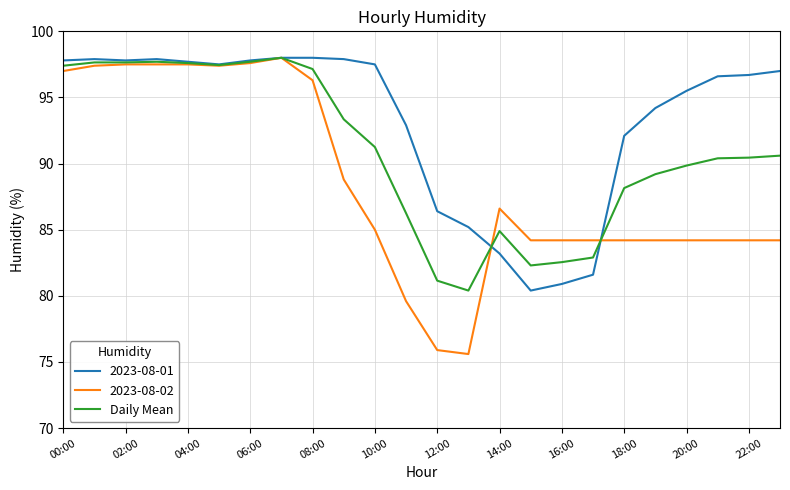

List the series in order of their overall mean, highest first.

2023-08-01, Daily Mean, 2023-08-02